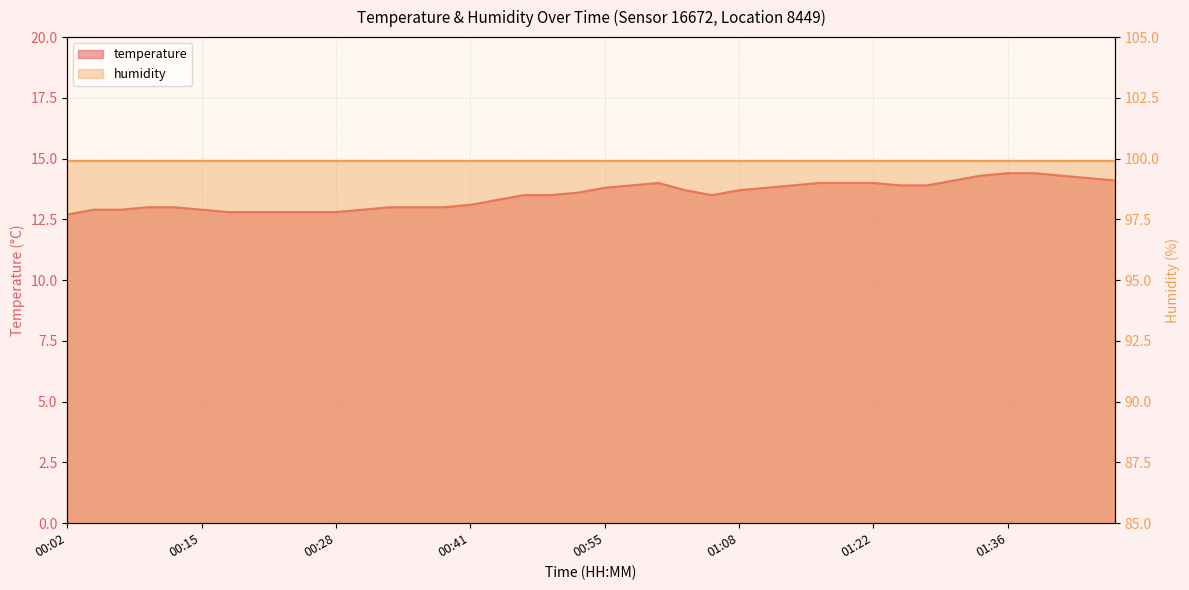

The chart shows a value of 24.2 at 01:33. True or false?

False